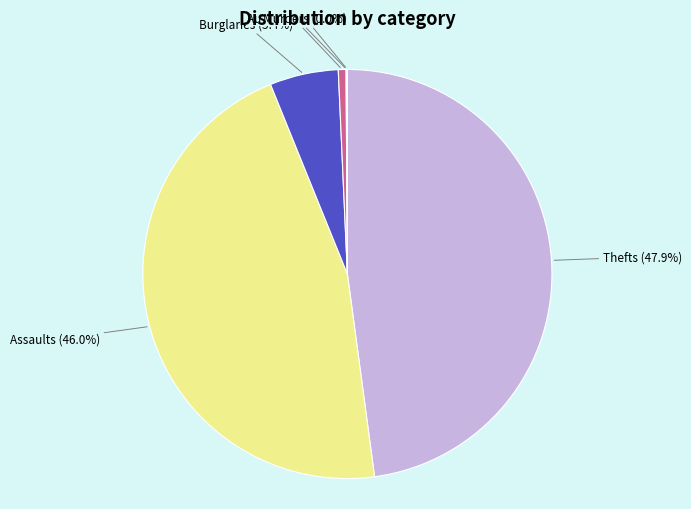

Which slice is the largest?

Thefts